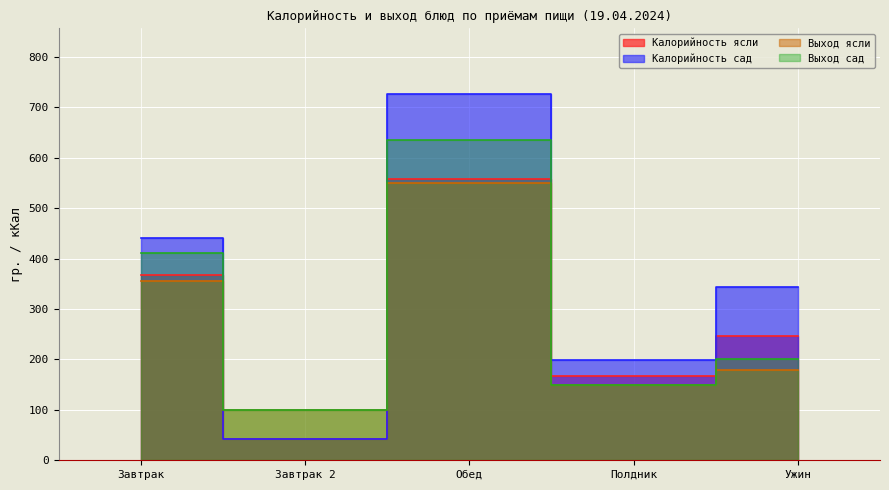

At which label is Выход ясли closest to 325?

Завтрак